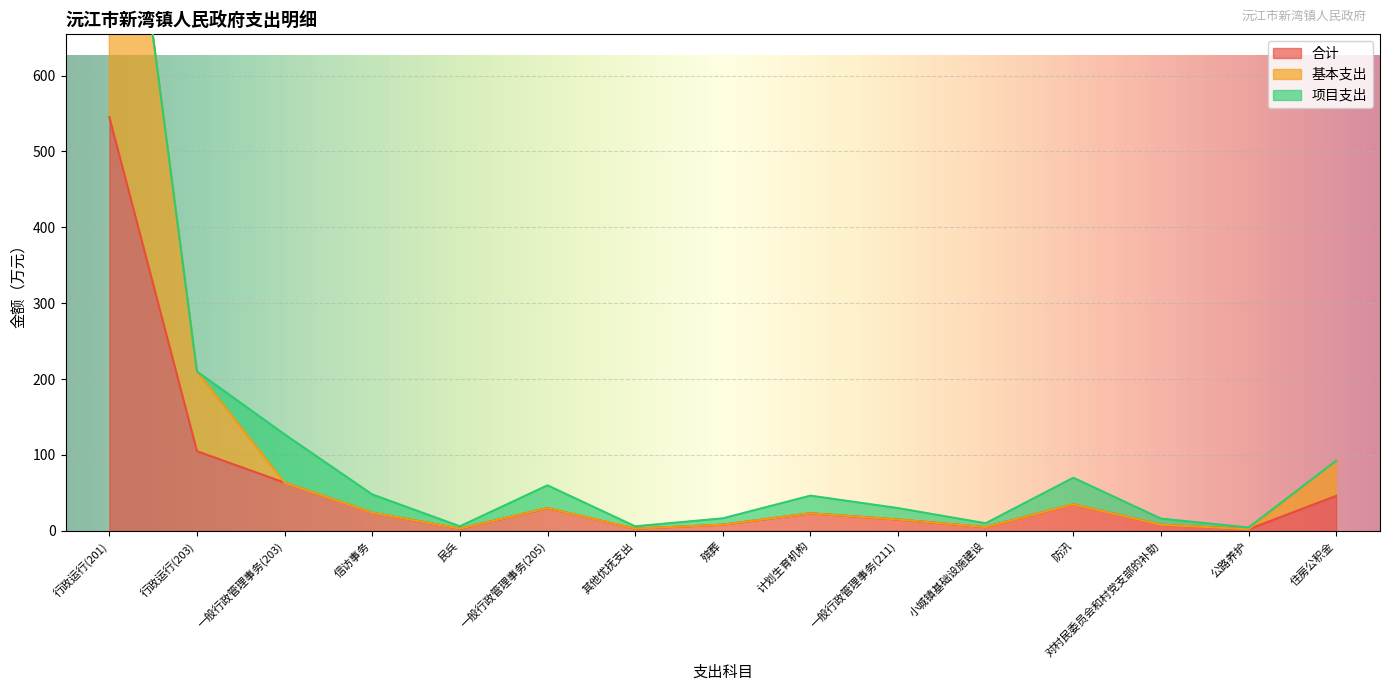

Where is the first local maximum for 合计?

一般行政管理事务(205)